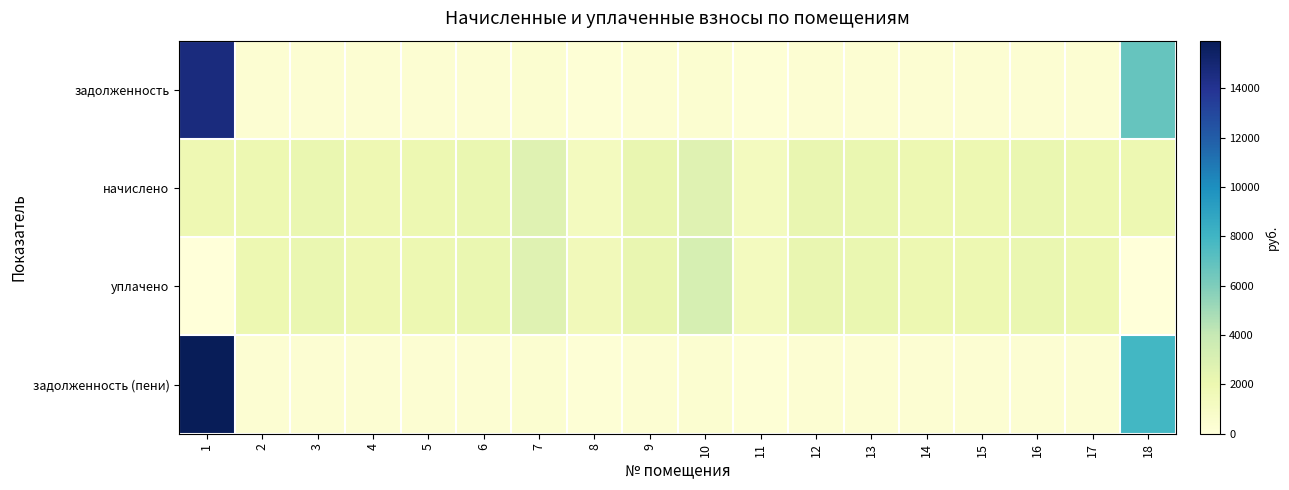

Between 5 and 13, which is larger?

13